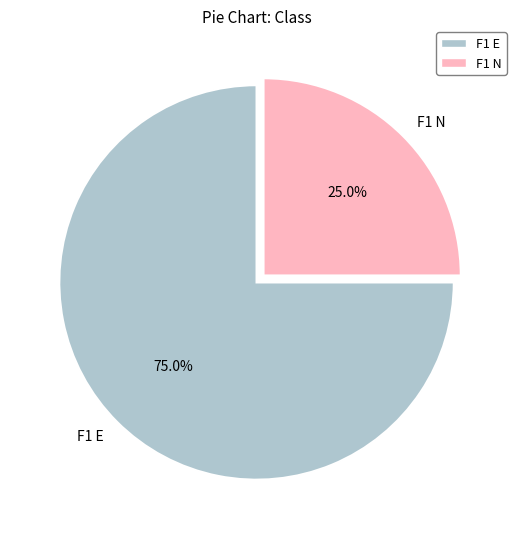

To the nearest percent, what is the difference between the F1 E and F1 N slice percentages?

50%